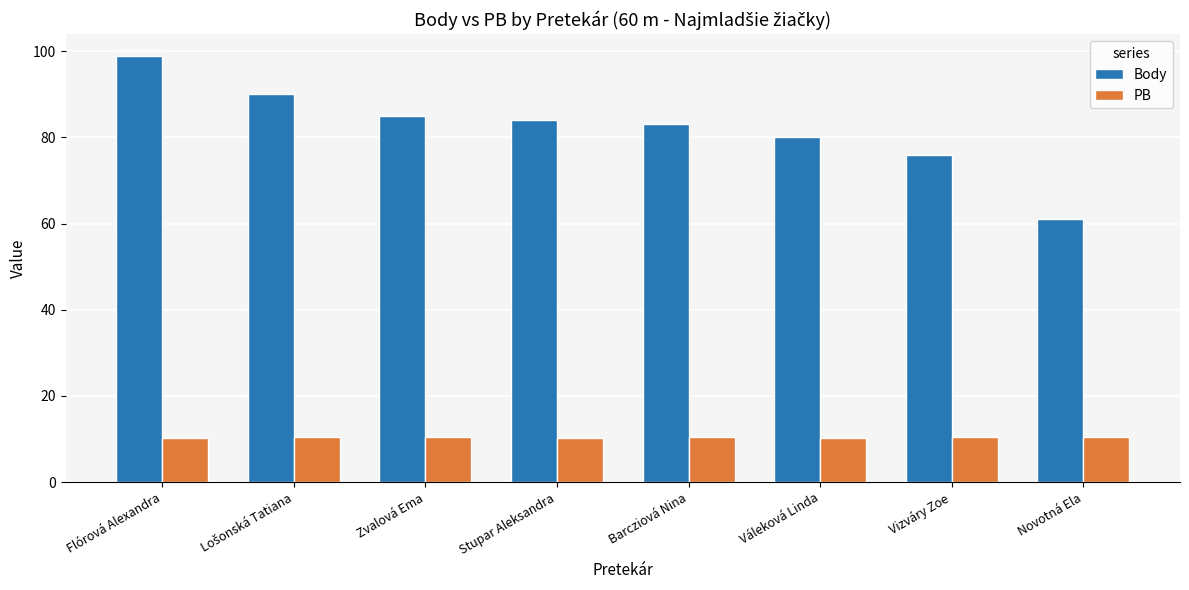

What is the approximate value of Body at Novotná Ela?

61.0